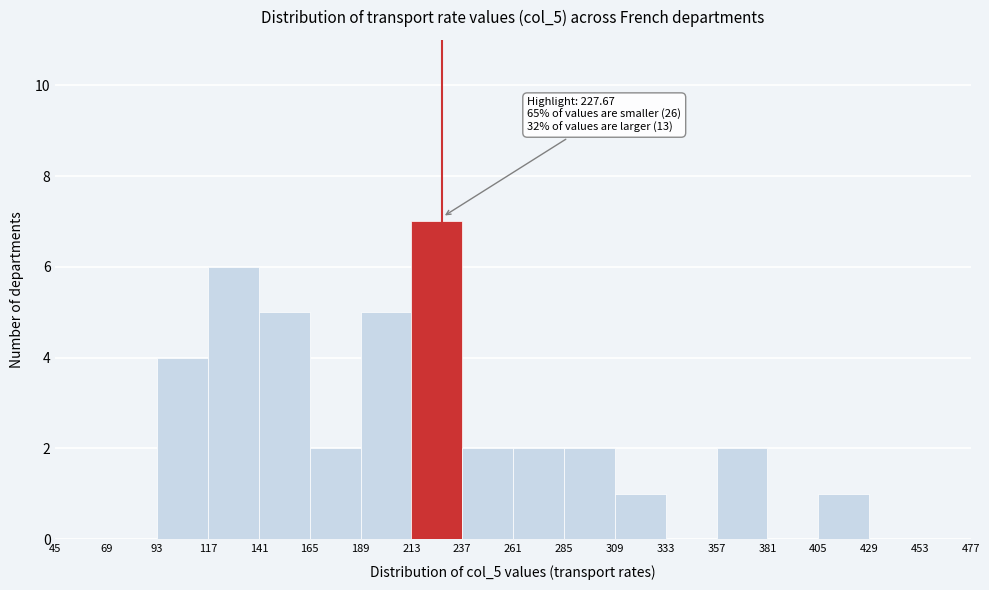

Over which range of the x-axis is the bar tallest?

213 to 237